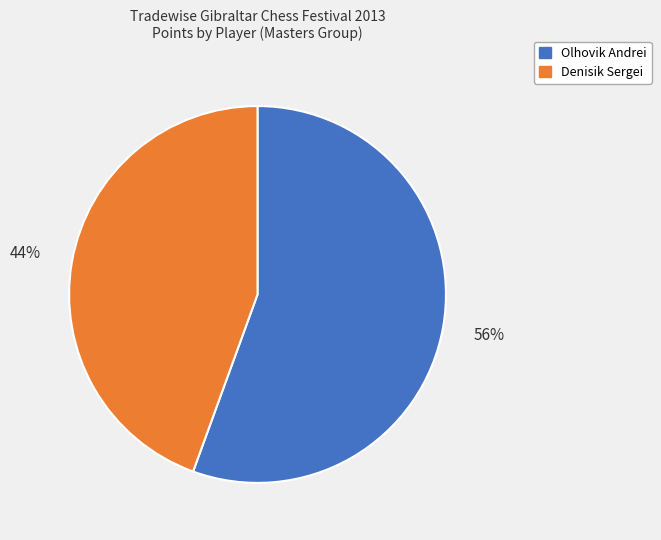

Count the number of slices in the pie.

2